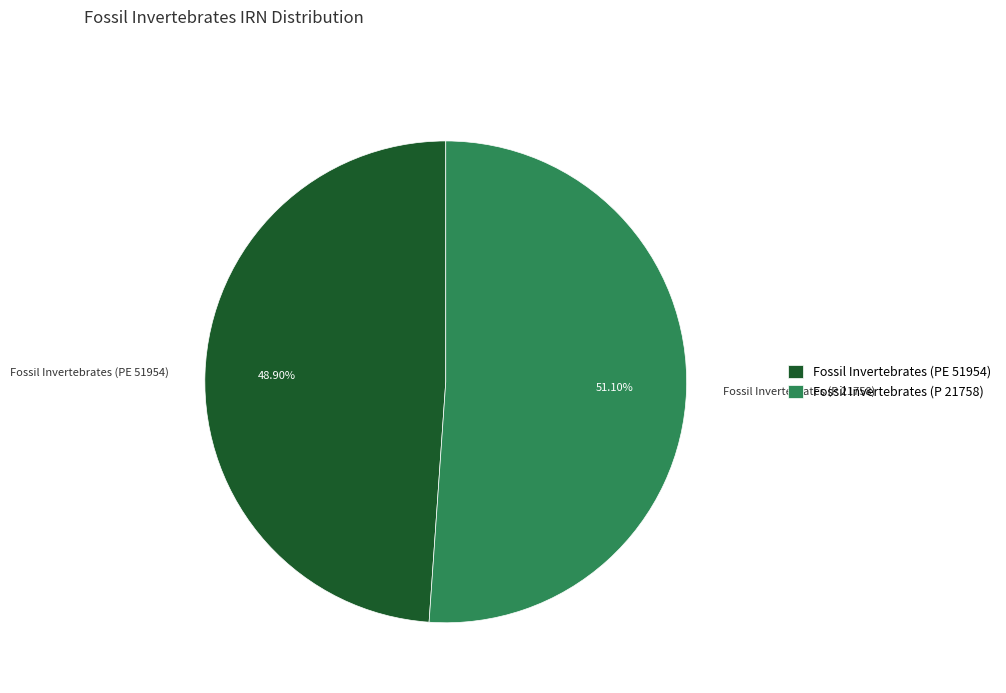

Rank the categories by value from highest to lowest.

Fossil Invertebrates (P 21758), Fossil Invertebrates (PE 51954)